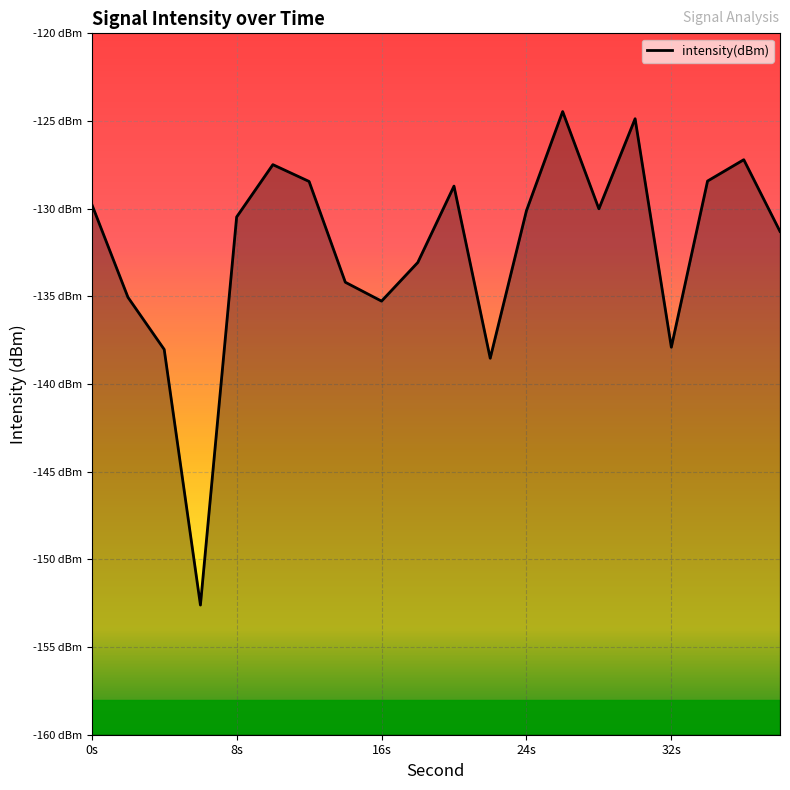

Does the chart display data point markers on the line(s)?

No